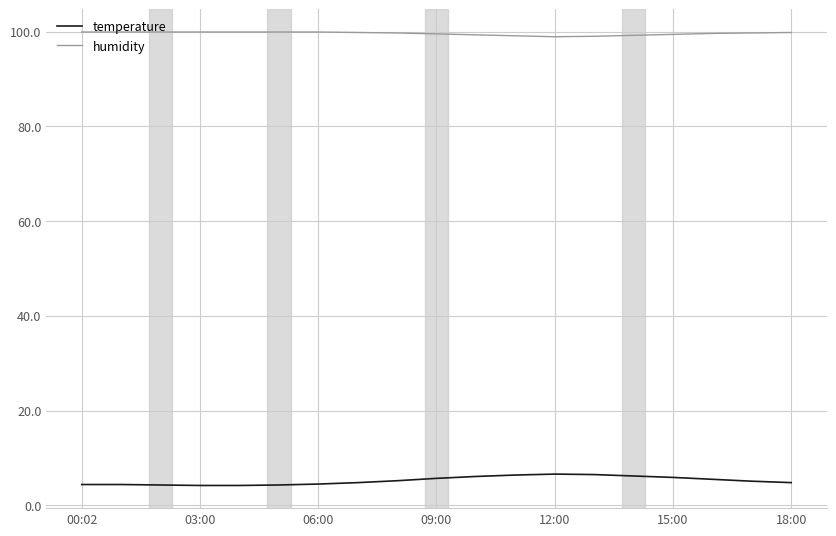

What is the highest value of the temperature series?

6.6